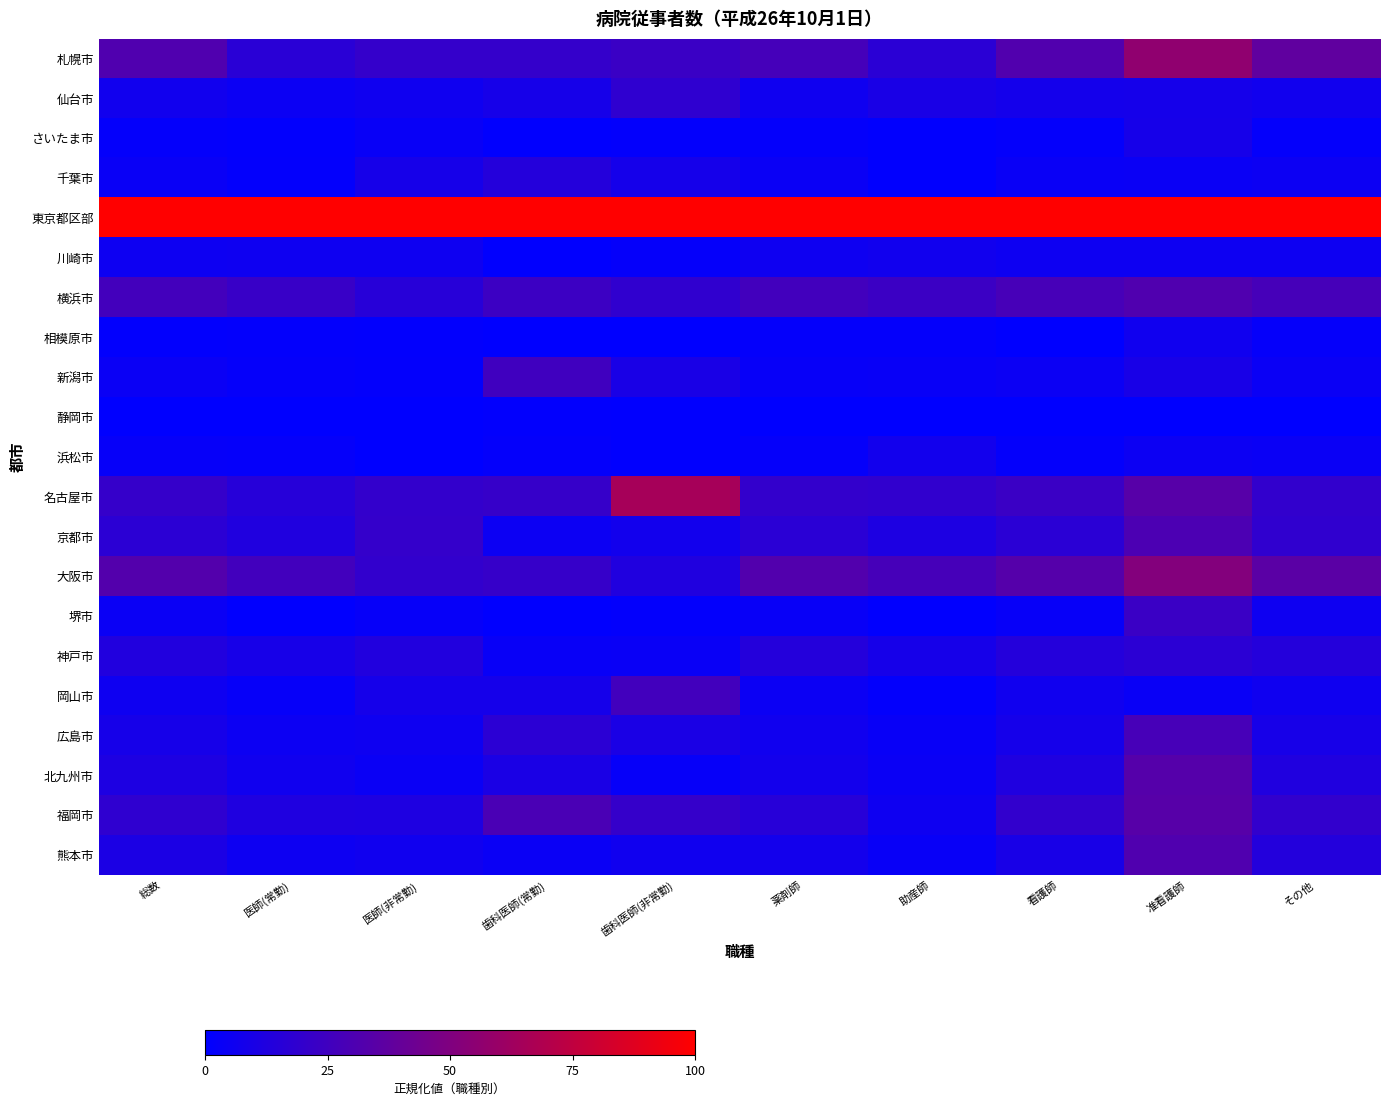

Reading left to right, what are all the values shown in this chart?

札幌市: 総数=31.5	医師(常勤)=16.1	医師(非常勤)=20.4	歯科医師(常勤)=20.5	歯科医師(非常勤)=23.0	薬剤師=27.0	助産師=16.5	看護師=31.9	准看護師=56.3	その他=37.5
仙台市: 総数=6.9	医師(常勤)=4.5	医師(非常勤)=5.9	歯科医師(常勤)=8.8	歯科医師(非常勤)=18.4	薬剤師=6.0	助産師=9.9	看護師=7.9	准看護師=8.5	その他=6.7
さいたま市: 総数=1.7	医師(常勤)=1.0	医師(非常勤)=3.3	歯科医師(常勤)=0.6	歯科医師(非常勤)=1.2	薬剤師=1.8	助産師=0.7	看護師=1.6	准看護師=8.6	その他=1.7
千葉市: 総数=3.9	医師(常勤)=1.5	医師(非常勤)=8.9	歯科医師(常勤)=14.3	歯科医師(非常勤)=8.2	薬剤師=3.9	助産師=0.6	看護師=3.6	准看護師=4.1	その他=4.7
東京都区部: 総数=100.0	医師(常勤)=100.0	医師(非常勤)=100.0	歯科医師(常勤)=100.0	歯科医師(非常勤)=100.0	薬剤師=100.0	助産師=100.0	看護師=100.0	准看護師=100.0	その他=100.0
川崎市: 総数=5.2	医師(常勤)=5.6	医師(非常勤)=5.8	歯科医師(常勤)=0.6	歯科医師(非常勤)=2.0	薬剤師=5.8	助産師=6.8	看護師=5.4	准看護師=5.2	その他=5.3
横浜市: 総数=26.3	医師(常勤)=22.1	医師(非常勤)=15.4	歯科医師(常勤)=23.6	歯科医師(非常勤)=19.0	薬剤師=26.1	助産師=23.3	看護師=27.8	准看護師=31.3	その他=27.5
相模原市: 総数=1.1	医師(常勤)=1.4	医師(非常勤)=0.8	歯科医師(常勤)=0.0	歯科医師(非常勤)=0.0	薬剤師=1.7	助産師=1.6	看護師=0.0	准看護師=6.6	その他=2.0
新潟市: 総数=4.0	医師(常勤)=2.0	医師(非常勤)=1.3	歯科医師(常勤)=25.2	歯科医師(非常勤)=9.8	薬剤師=2.9	助産師=3.2	看護師=4.5	准看護師=9.7	その他=4.0
静岡市: 総数=0.0	医師(常勤)=0.0	医師(非常勤)=0.0	歯科医師(常勤)=0.9	歯科医師(非常勤)=0.6	薬剤師=0.0	助産師=0.0	看護師=0.4	准看護師=0.0	その他=0.0
浜松市: 総数=2.6	医師(常勤)=2.0	医師(非常勤)=0.0	歯科医師(常勤)=1.9	歯科医師(非常勤)=0.7	薬剤師=2.0	助産師=7.3	看護師=1.9	准看護師=4.9	その他=4.0
名古屋市: 総数=20.8	医師(常勤)=15.2	医師(非常勤)=20.1	歯科医師(常勤)=21.3	歯科医師(非常勤)=64.9	薬剤師=20.0	助産師=19.5	看護師=22.7	准看護師=34.0	その他=19.8
京都市: 総数=17.2	医師(常勤)=12.9	医師(非常勤)=20.5	歯科医師(常勤)=4.8	歯科医師(非常勤)=7.3	薬剤師=16.6	助産師=11.6	看護師=16.5	准看護師=29.8	その他=19.1
大阪市: 総数=32.7	医師(常勤)=26.0	医師(非常勤)=19.6	歯科医師(常勤)=21.3	歯科医師(非常勤)=12.8	薬剤師=32.1	助産師=27.6	看護師=33.3	准看護師=51.3	その他=35.2
堺市: 総数=4.0	医師(常勤)=0.6	医師(非常勤)=2.6	歯科医師(常勤)=0.4	歯科医師(非常勤)=1.2	薬剤師=3.2	助産師=0.7	看護師=3.0	准看護師=22.7	その他=5.6
神戸市: 総数=13.2	医師(常勤)=9.1	医師(非常勤)=12.9	歯科医師(常勤)=3.2	歯科医師(非常勤)=3.6	薬剤師=14.2	助産師=8.7	看護師=14.3	准看護師=17.1	その他=14.1
岡山市: 総数=5.6	医師(常勤)=2.7	医師(非常勤)=8.4	歯科医師(常勤)=8.6	歯科医師(非常勤)=26.1	薬剤師=4.5	助産師=1.5	看護師=6.3	准看護師=3.6	その他=6.2
広島市: 総数=8.6	医師(常勤)=4.9	医師(非常勤)=5.9	歯科医師(常勤)=17.0	歯科医師(非常勤)=10.4	薬剤師=6.4	助産師=3.3	看護師=8.5	准看護師=28.0	その他=9.3
北九州市: 総数=11.7	医師(常勤)=6.6	医師(非常勤)=4.3	歯科医師(常勤)=10.4	歯科医師(非常勤)=2.5	薬剤師=7.7	助産師=4.1	看護師=12.4	准看護師=33.3	その他=12.7
福岡市: 総数=18.5	医師(常勤)=12.2	医師(非常勤)=12.0	歯科医師(常勤)=29.1	歯科医師(非常勤)=21.0	薬剤師=15.4	助産師=5.6	看護師=19.8	准看護師=34.3	その他=19.6
熊本市: 総数=10.8	医師(常勤)=5.2	医師(非常勤)=6.6	歯科医師(常勤)=4.0	歯科医師(非常勤)=6.4	薬剤師=7.7	助産師=3.2	看護師=9.5	准看護師=31.5	その他=14.0